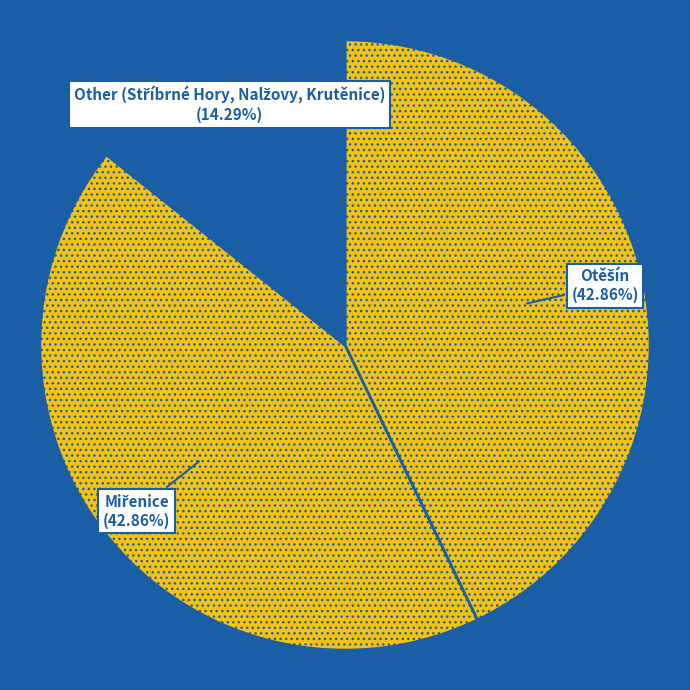

Is there any slice that represents more than half of the pie?

No